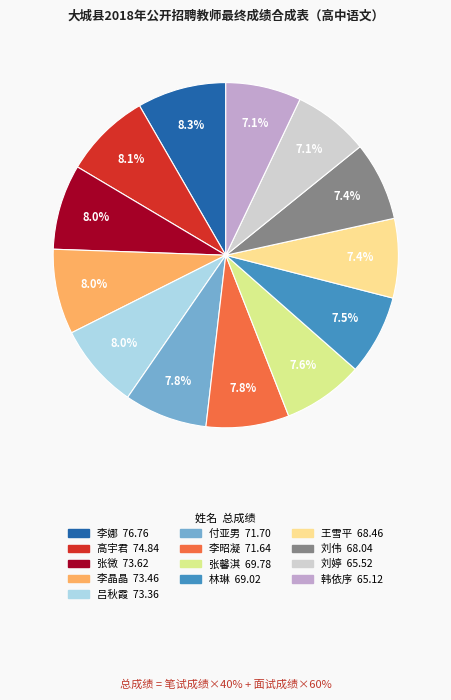

To the nearest percent, what is the combined percentage of 吕秋霞 and 林琳?

15%